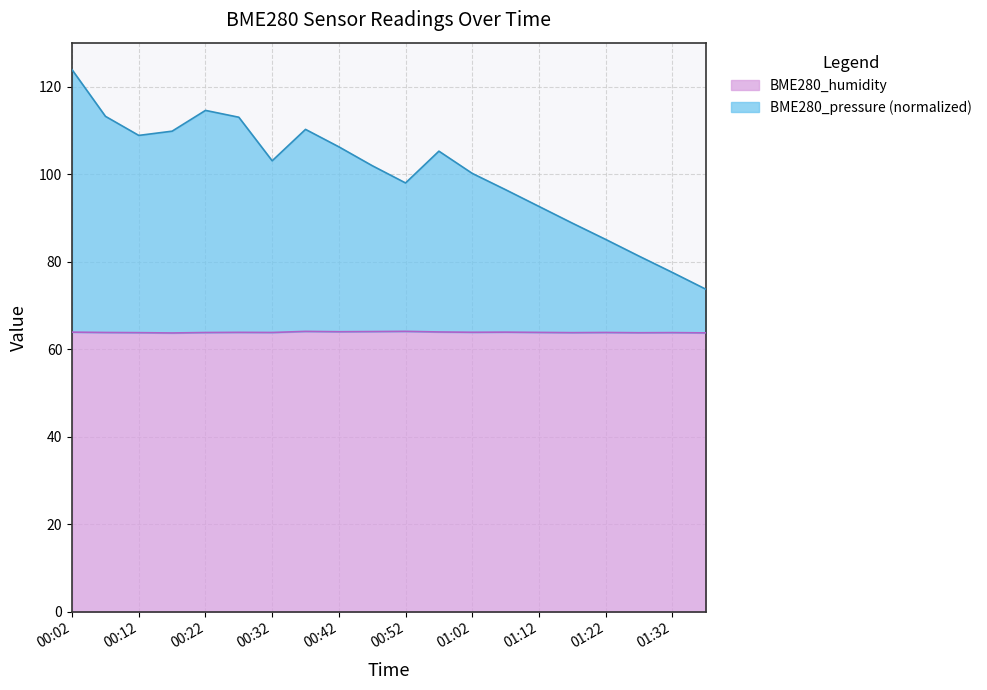

How many lines are shown in the chart?

2